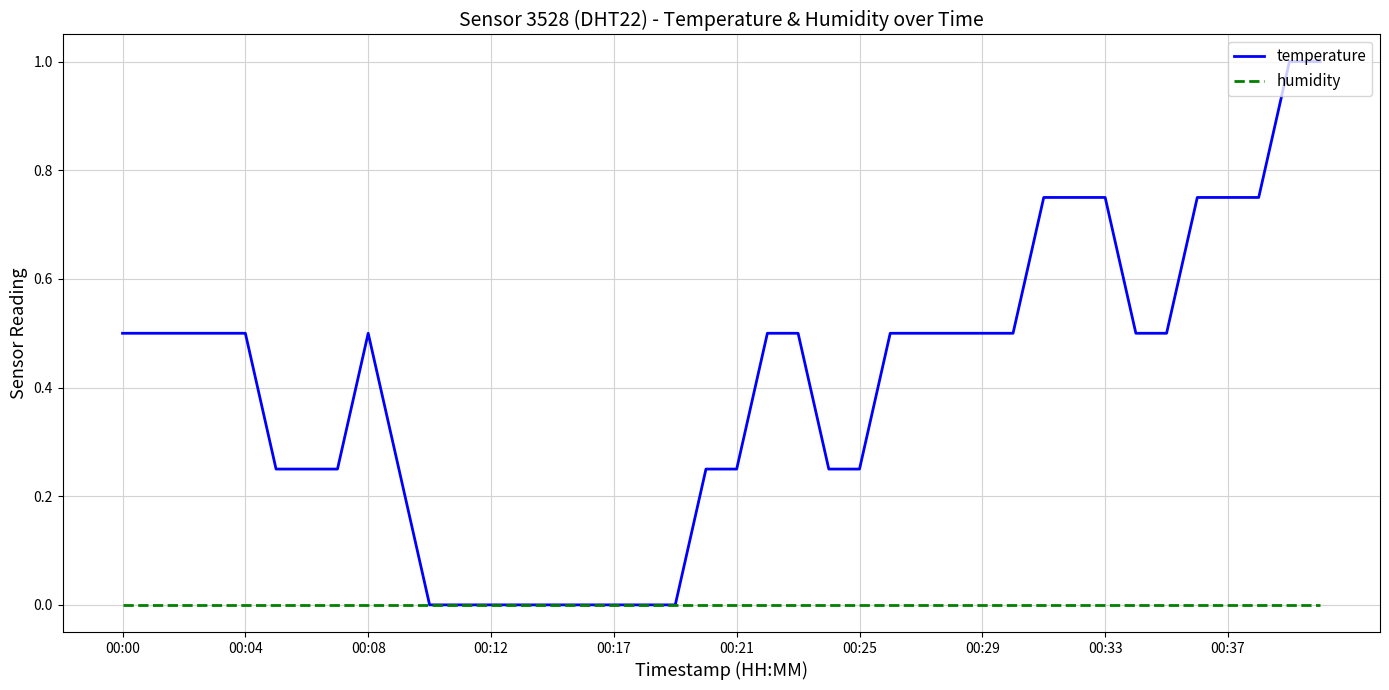

What is the maximum value shown in the chart?

1.0